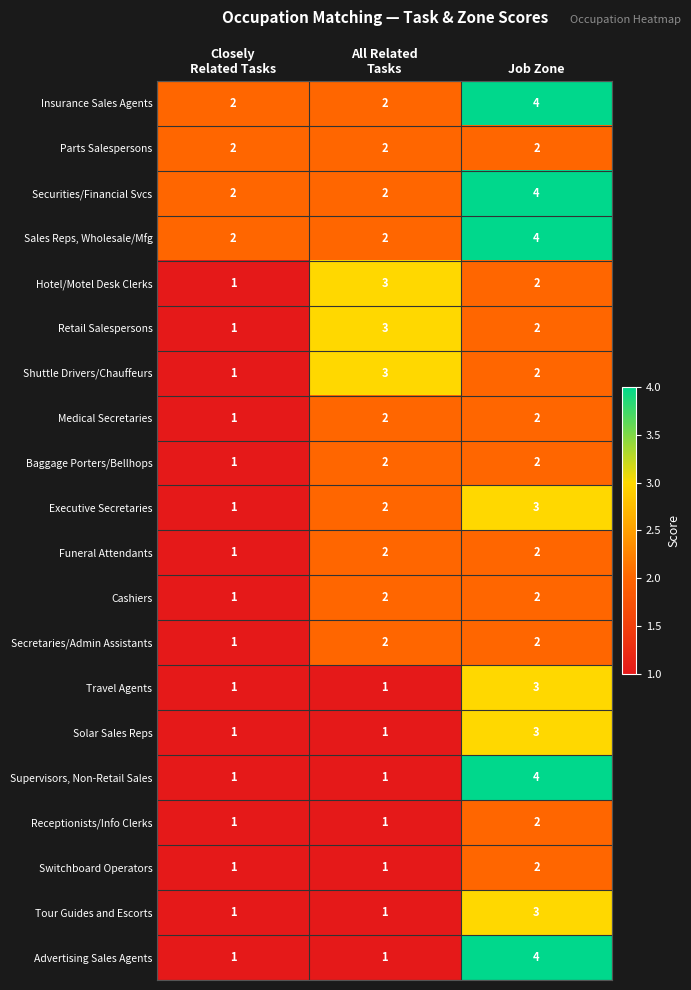

Count the Funeral Attendants values in the range 1 to 2.

3